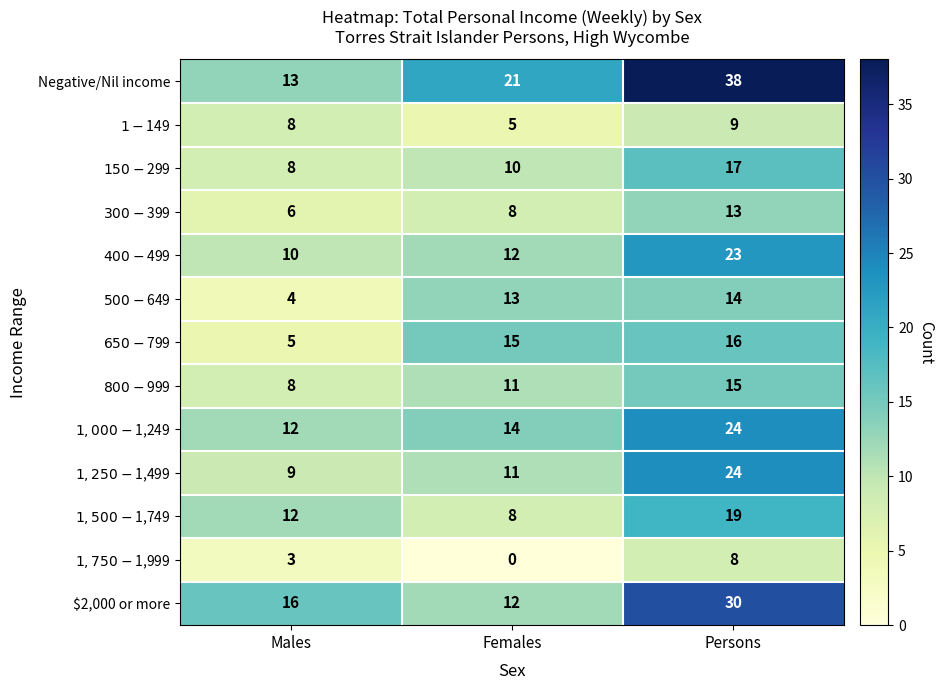

Which series has the largest range (max minus min)?

Negative/Nil income